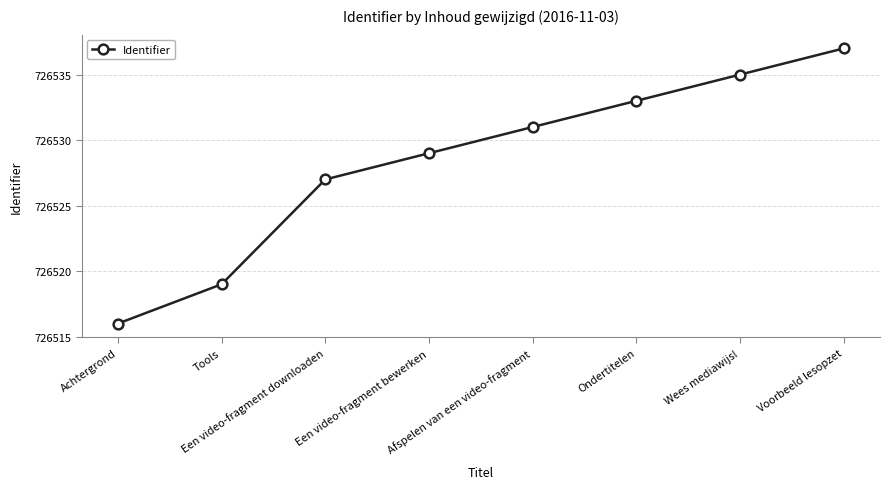

Which label corresponds to the largest value in the chart?

Voorbeeld lesopzet